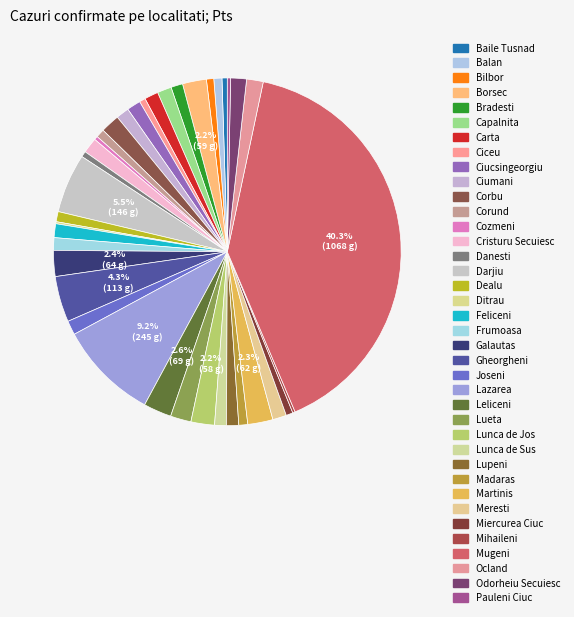

Count the number of slices in the pie.

38